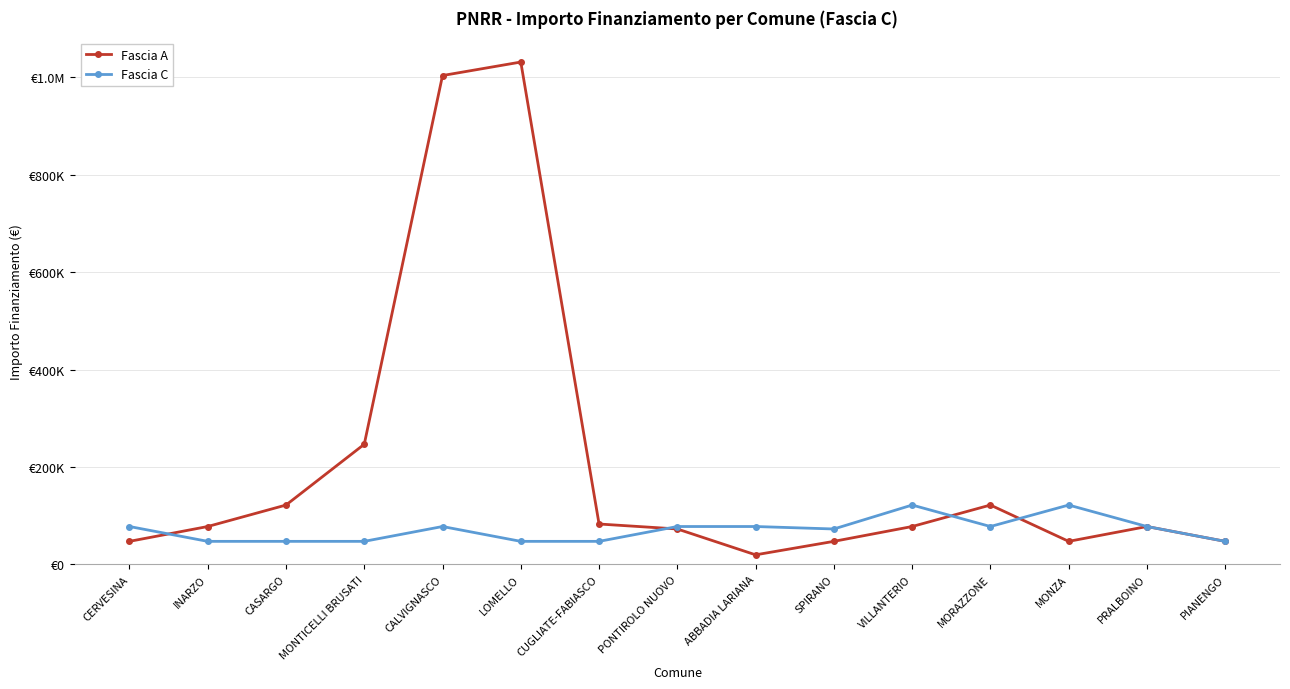

Where is the first local minimum for Fascia C?

SPIRANO